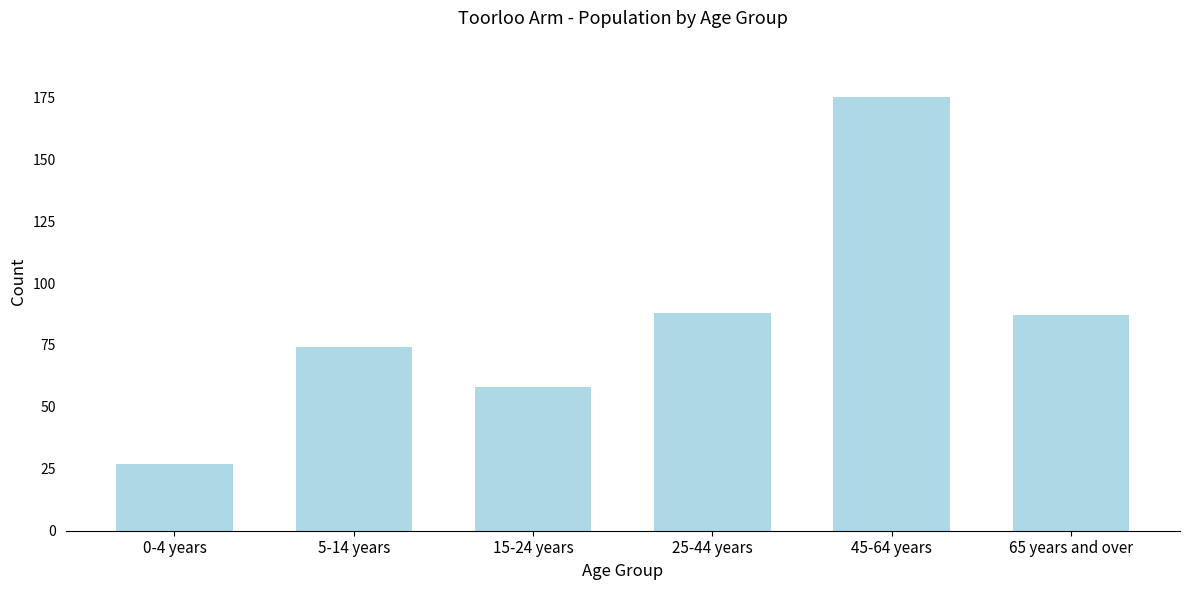

Reading left to right, transcribe all the data shown in this chart.

27	74	58	88	175	87